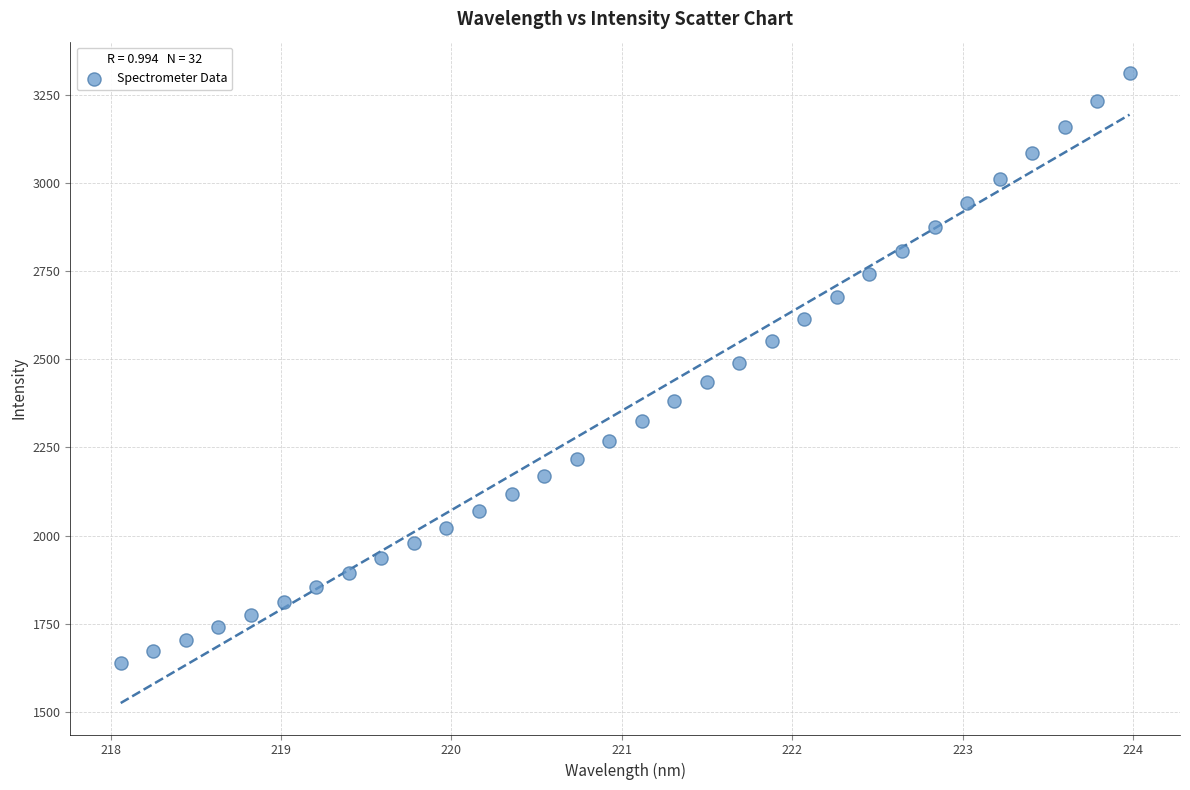

What is the range of Y values (max minus min)?

1675.0